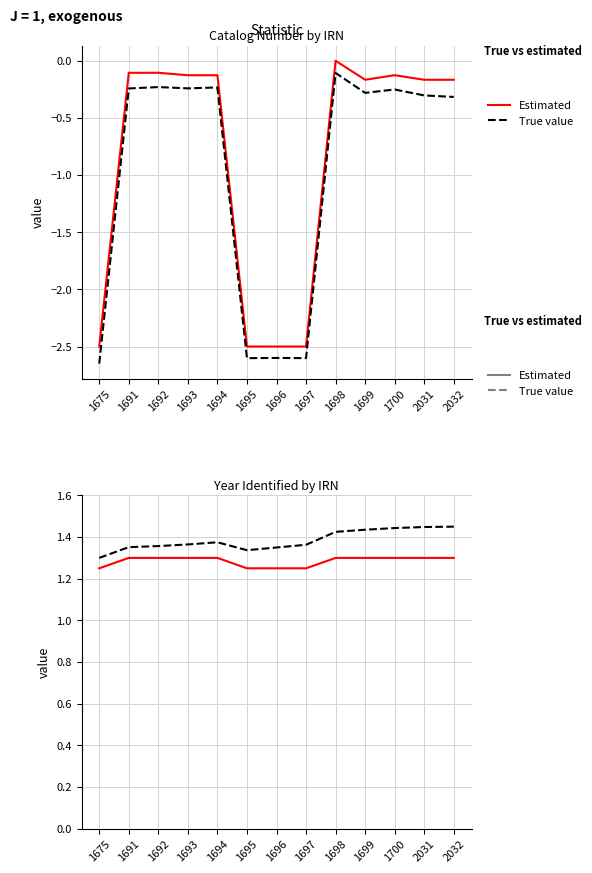

What is the sum of all Estimated values?

16.7